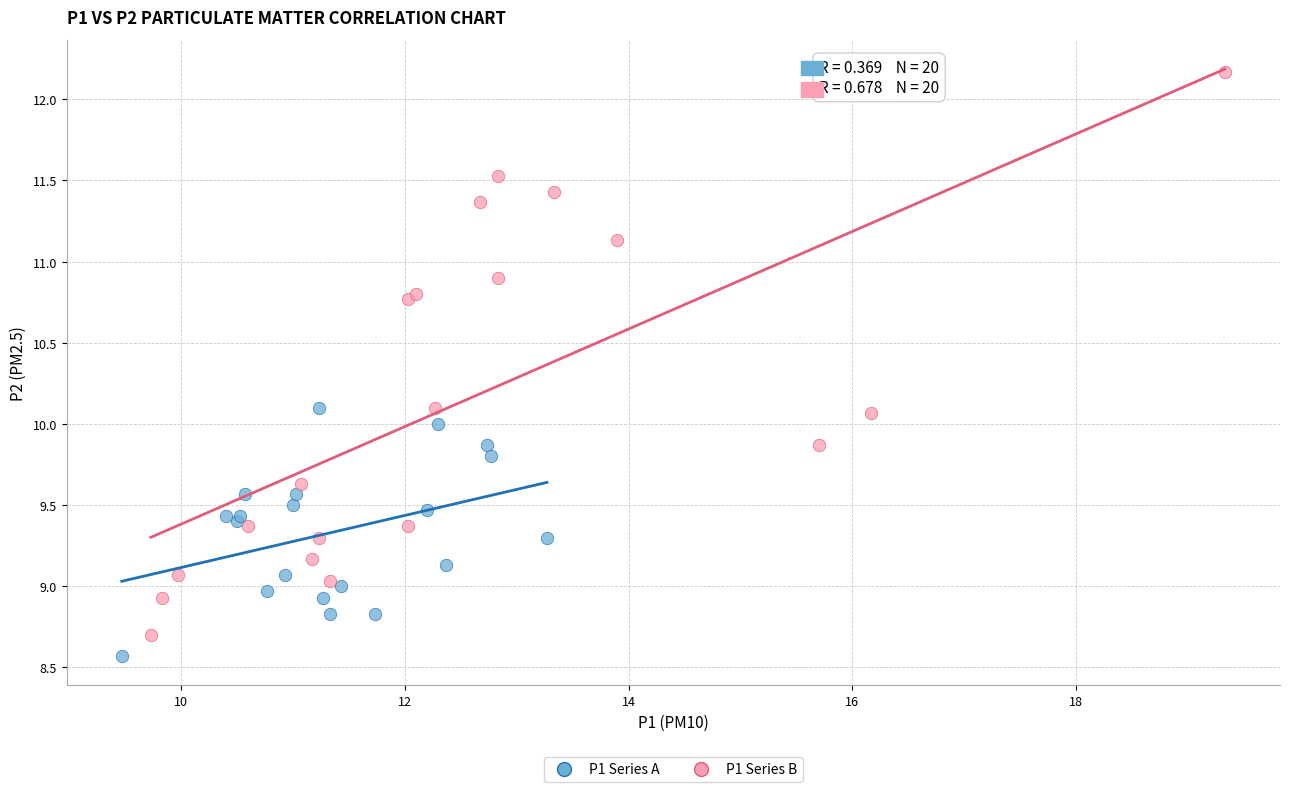

Which series has the widest spread of Y values?

P1 Series B